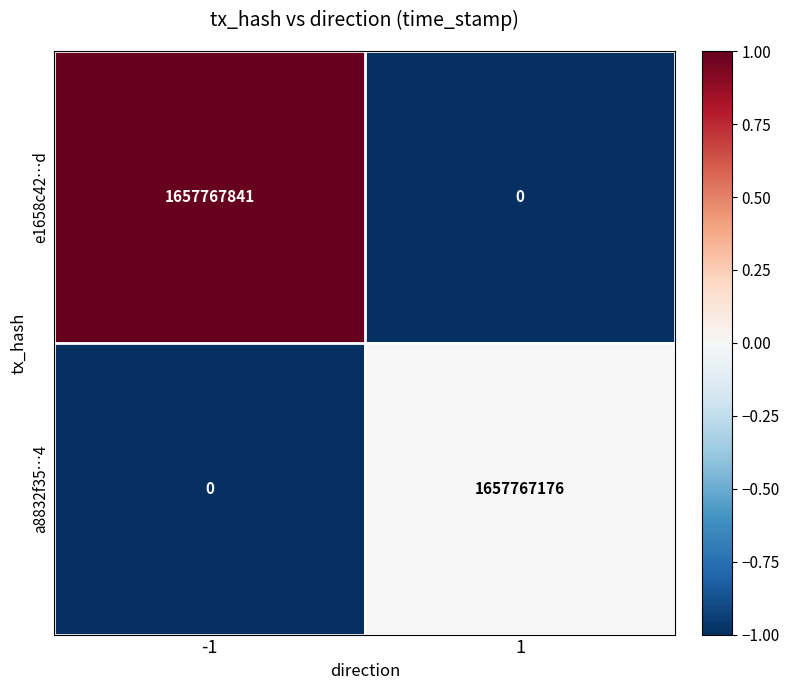

List the series in order of their overall mean, highest first.

e1658c42…d, a8832f35…4